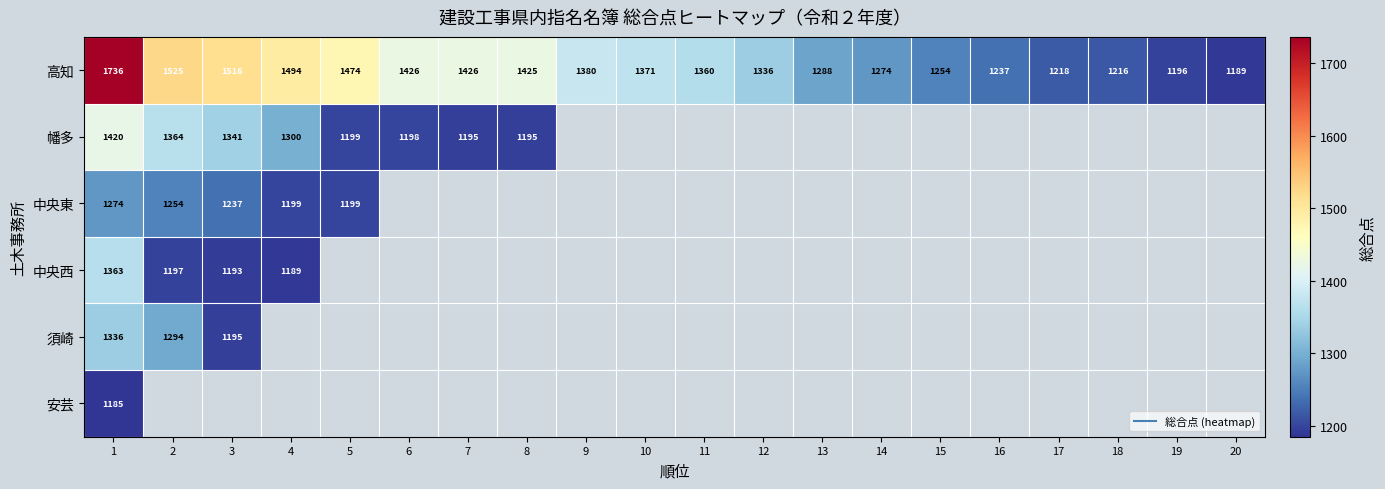

At which category is the sum across all series the highest?

1